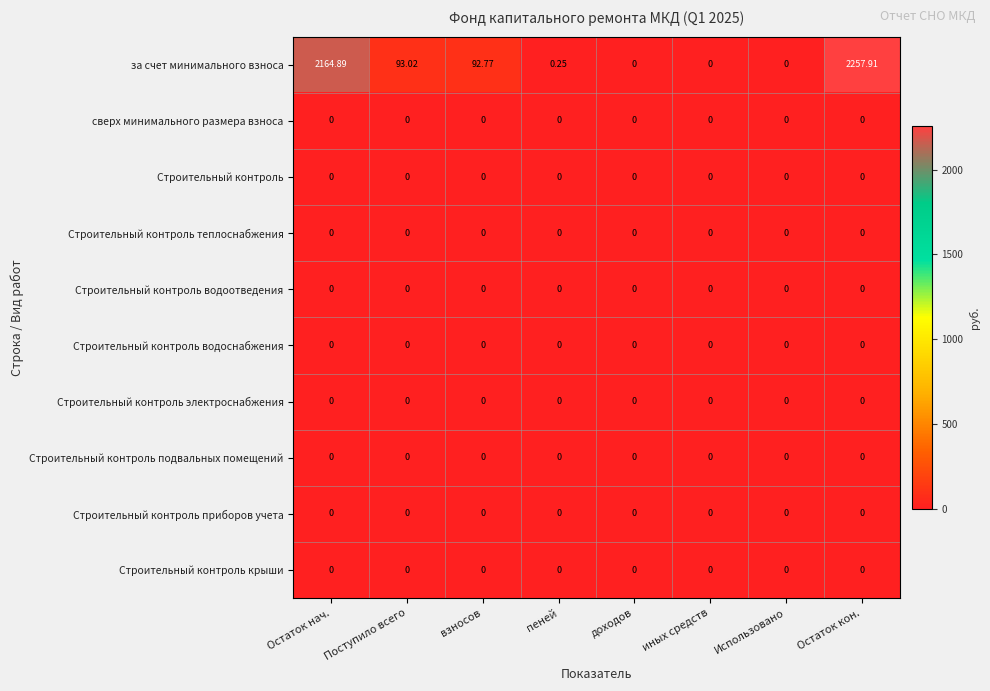

Which series has the largest range (max minus min)?

за счет минимального взноса